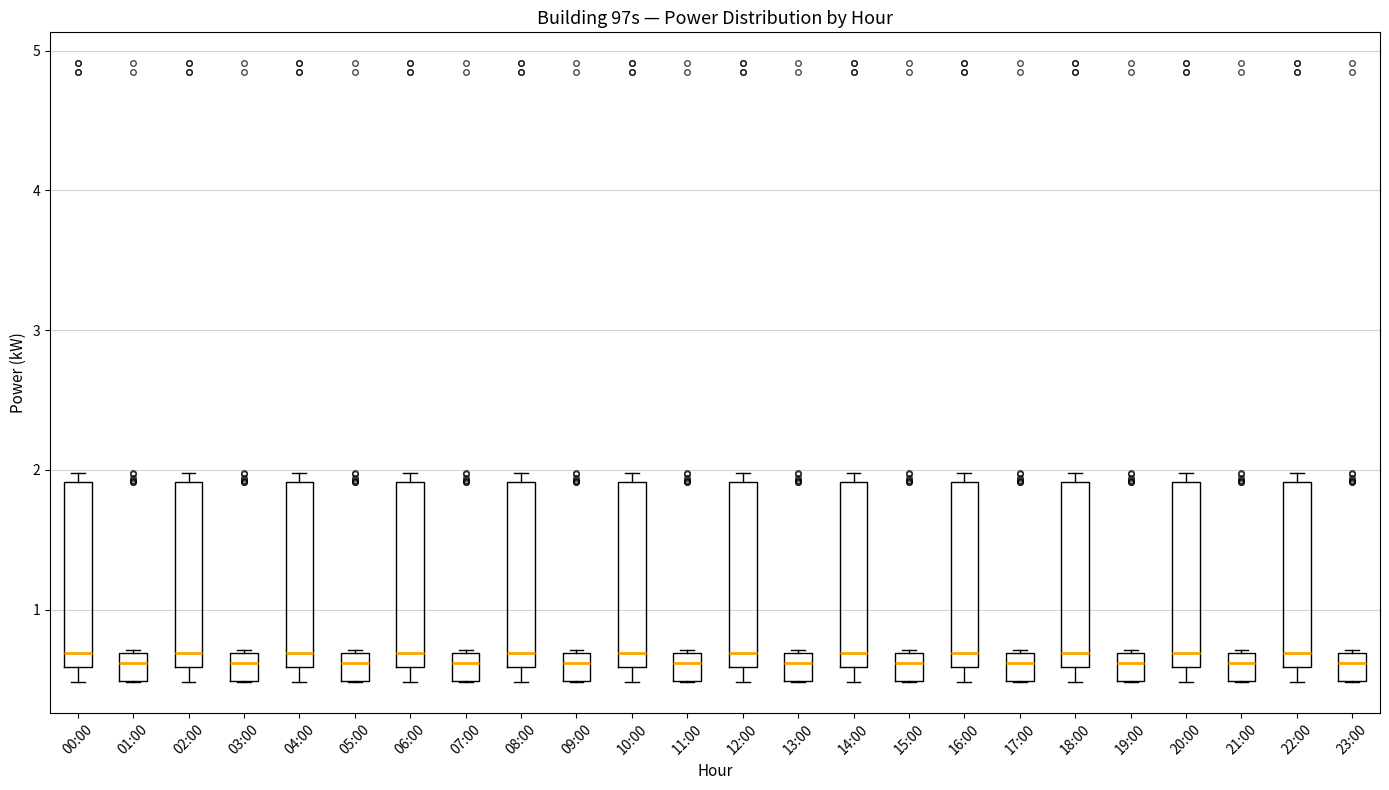

Reading left to right, read every box against the y-axis: the position of its median line, the range the box covers, and the ends of its whiskers. The values are not printed on the chart, so give them approximately, as read against the axis.

00:00: median 0.7, box 0.6 to 1.9, whiskers 0.5 to 2.0
01:00: median 0.6, box 0.5 to 0.7, whiskers 0.5 to 0.7
02:00: median 0.7, box 0.6 to 1.9, whiskers 0.5 to 2.0
03:00: median 0.6, box 0.5 to 0.7, whiskers 0.5 to 0.7
04:00: median 0.7, box 0.6 to 1.9, whiskers 0.5 to 2.0
05:00: median 0.6, box 0.5 to 0.7, whiskers 0.5 to 0.7
06:00: median 0.7, box 0.6 to 1.9, whiskers 0.5 to 2.0
07:00: median 0.6, box 0.5 to 0.7, whiskers 0.5 to 0.7
08:00: median 0.7, box 0.6 to 1.9, whiskers 0.5 to 2.0
09:00: median 0.6, box 0.5 to 0.7, whiskers 0.5 to 0.7
10:00: median 0.7, box 0.6 to 1.9, whiskers 0.5 to 2.0
11:00: median 0.6, box 0.5 to 0.7, whiskers 0.5 to 0.7
12:00: median 0.7, box 0.6 to 1.9, whiskers 0.5 to 2.0
13:00: median 0.6, box 0.5 to 0.7, whiskers 0.5 to 0.7
14:00: median 0.7, box 0.6 to 1.9, whiskers 0.5 to 2.0
15:00: median 0.6, box 0.5 to 0.7, whiskers 0.5 to 0.7
16:00: median 0.7, box 0.6 to 1.9, whiskers 0.5 to 2.0
17:00: median 0.6, box 0.5 to 0.7, whiskers 0.5 to 0.7
18:00: median 0.7, box 0.6 to 1.9, whiskers 0.5 to 2.0
19:00: median 0.6, box 0.5 to 0.7, whiskers 0.5 to 0.7
20:00: median 0.7, box 0.6 to 1.9, whiskers 0.5 to 2.0
21:00: median 0.6, box 0.5 to 0.7, whiskers 0.5 to 0.7
22:00: median 0.7, box 0.6 to 1.9, whiskers 0.5 to 2.0
23:00: median 0.6, box 0.5 to 0.7, whiskers 0.5 to 0.7